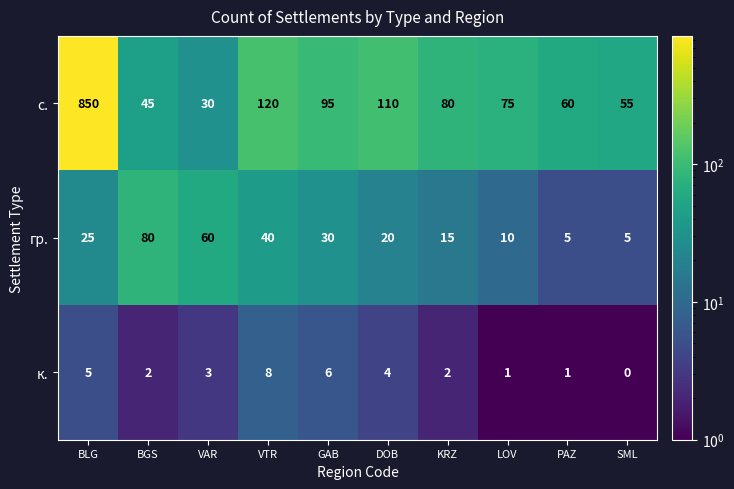

Which series has the largest total across all categories?

с.